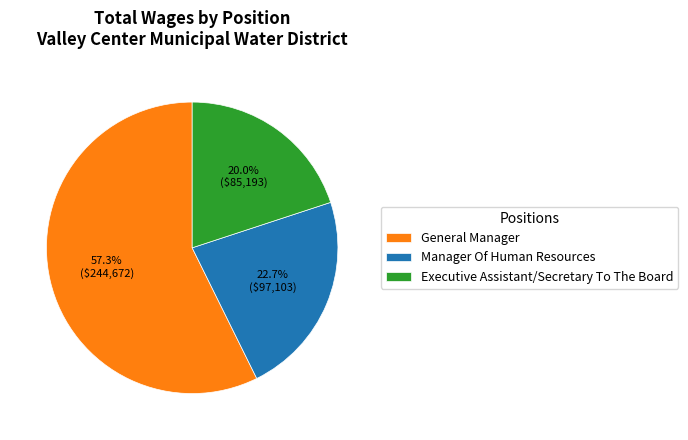

Which slice is the largest?

General Manager